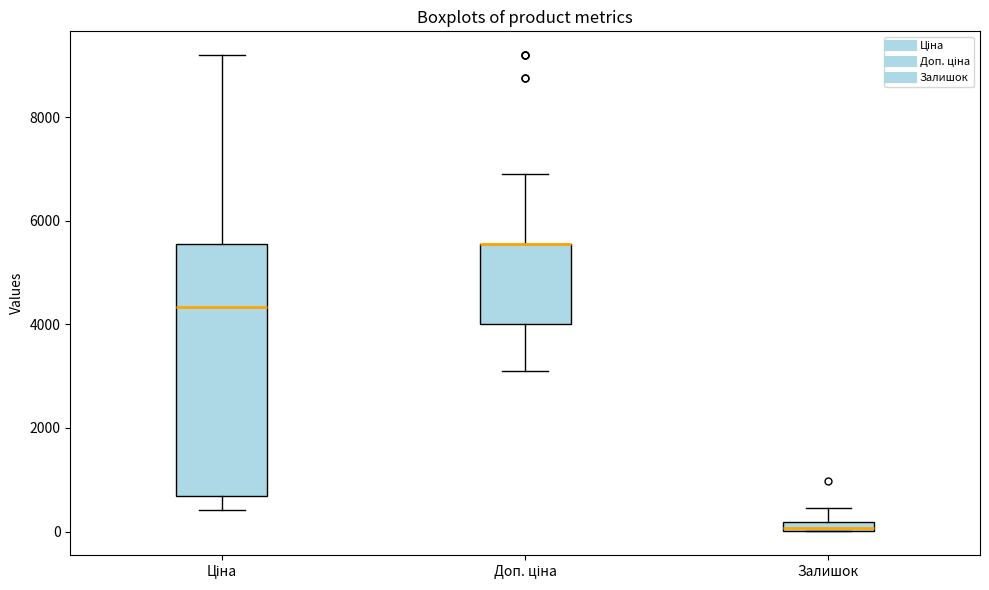

Where is the lower edge of the box for Доп. ціна on the y-axis? The values are not printed on the chart, so give them approximately, as read against the axis.

4000